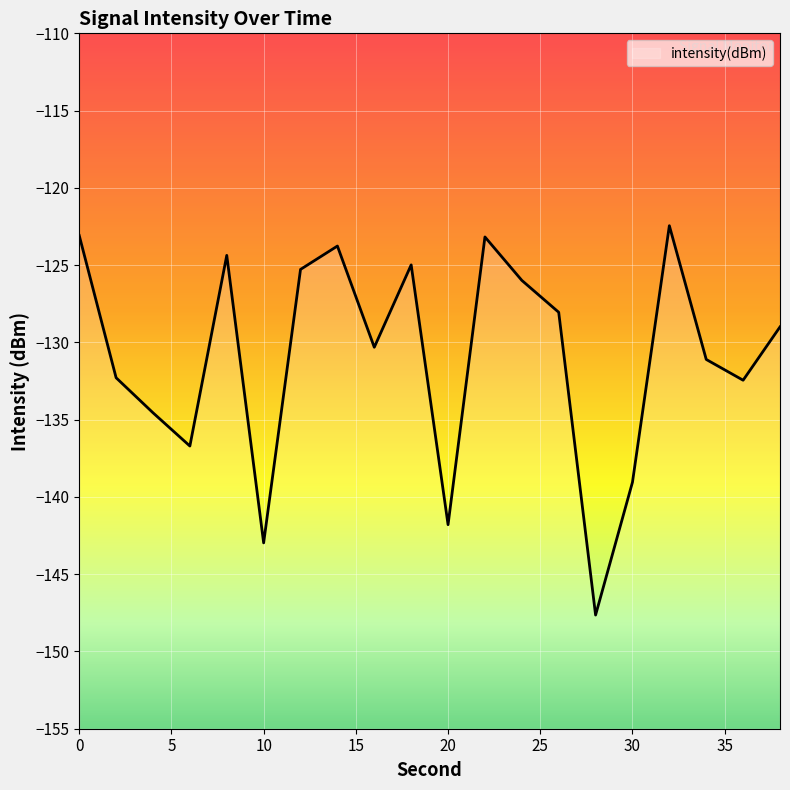

The chart shows a value of -132.3 at 2. True or false?

True